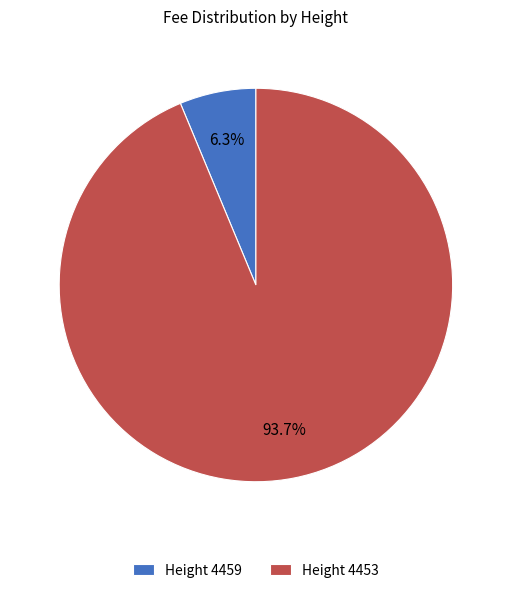

Rank the categories by value from highest to lowest.

Height 4453, Height 4459